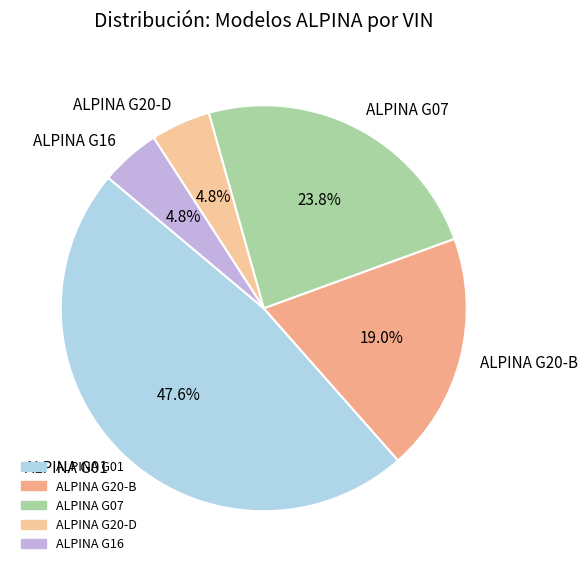

Is there any slice that represents more than half of the pie?

No